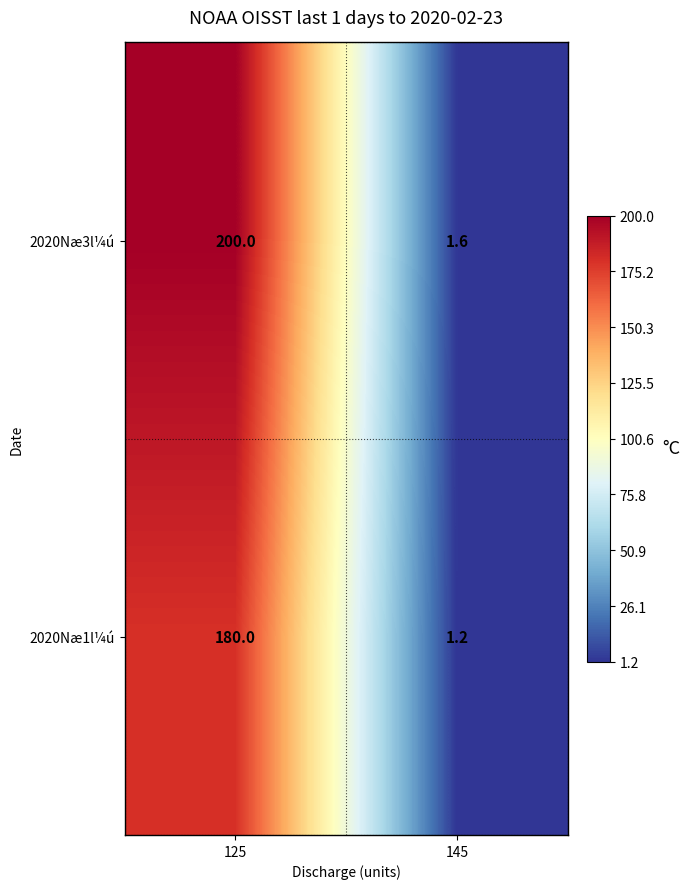

The 2020Næ3l¼ú series shows 1.6 at 145. True or false?

True